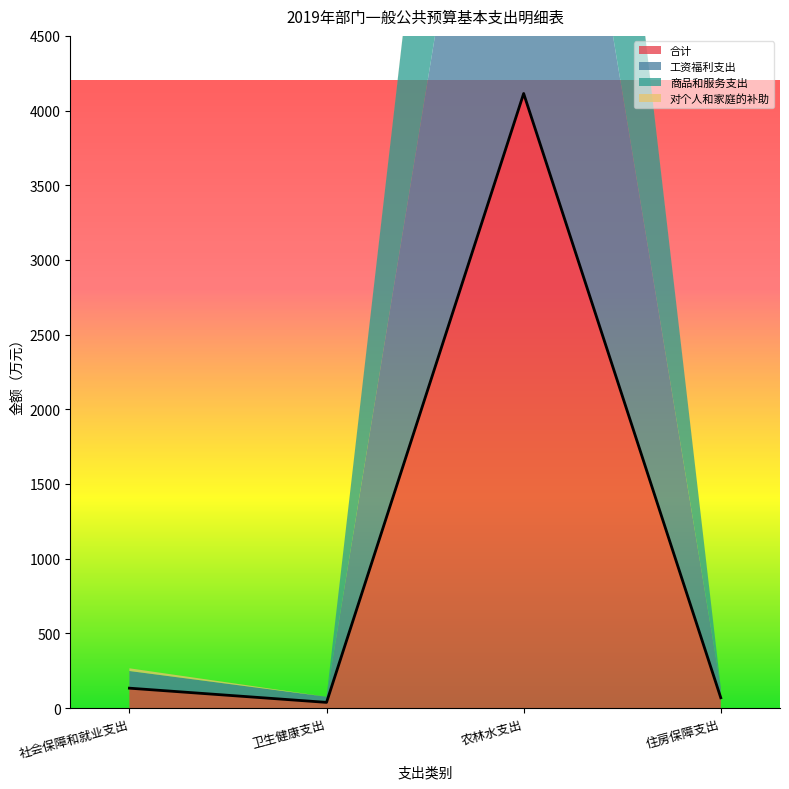

Which series has the largest total across all categories?

合计